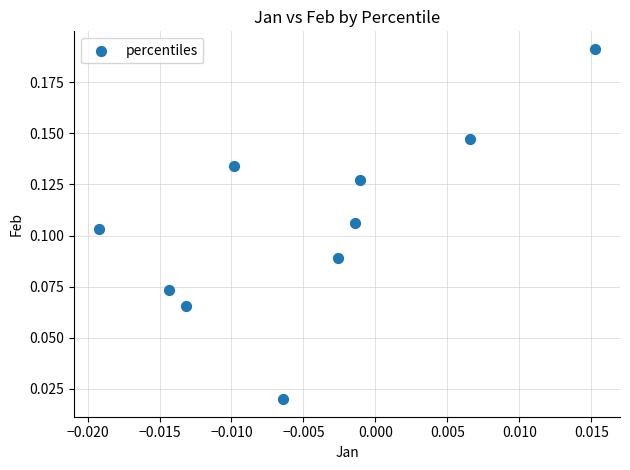

How many data points are displayed?

10